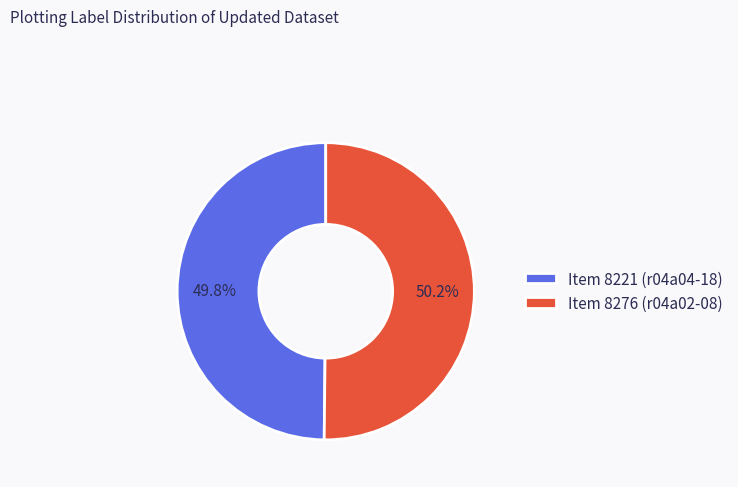

How much of the chart is everything except Item 8221 (r04a04-18)?

50.2%